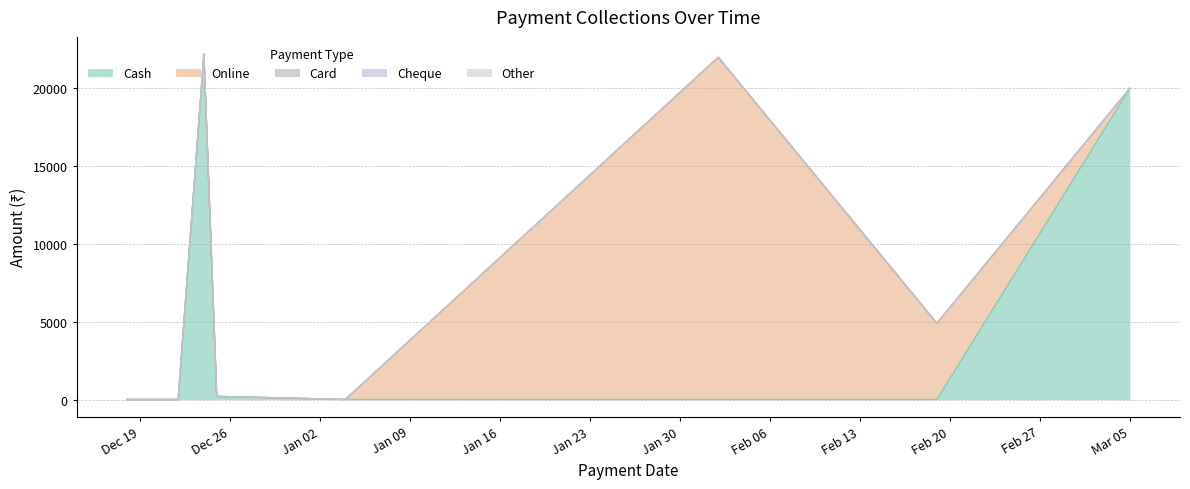

True or false: Cash and Cheque cross at least once.

False